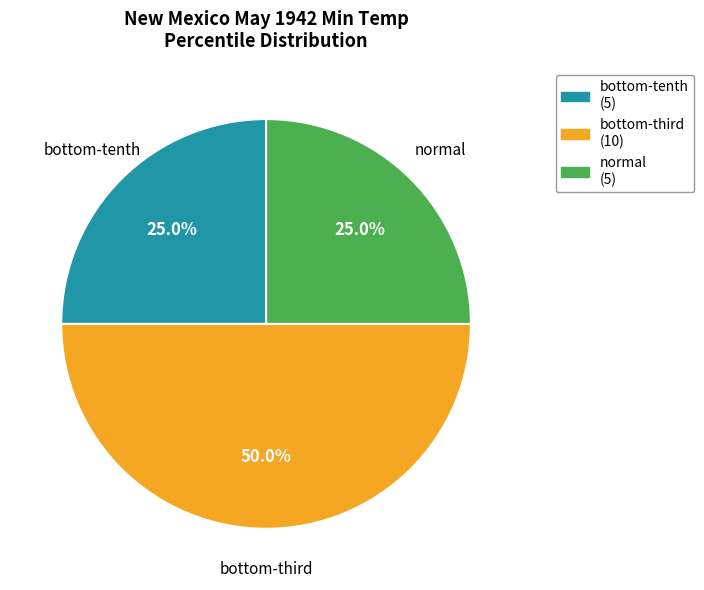

To the nearest percent, what is the average slice percentage?

33%